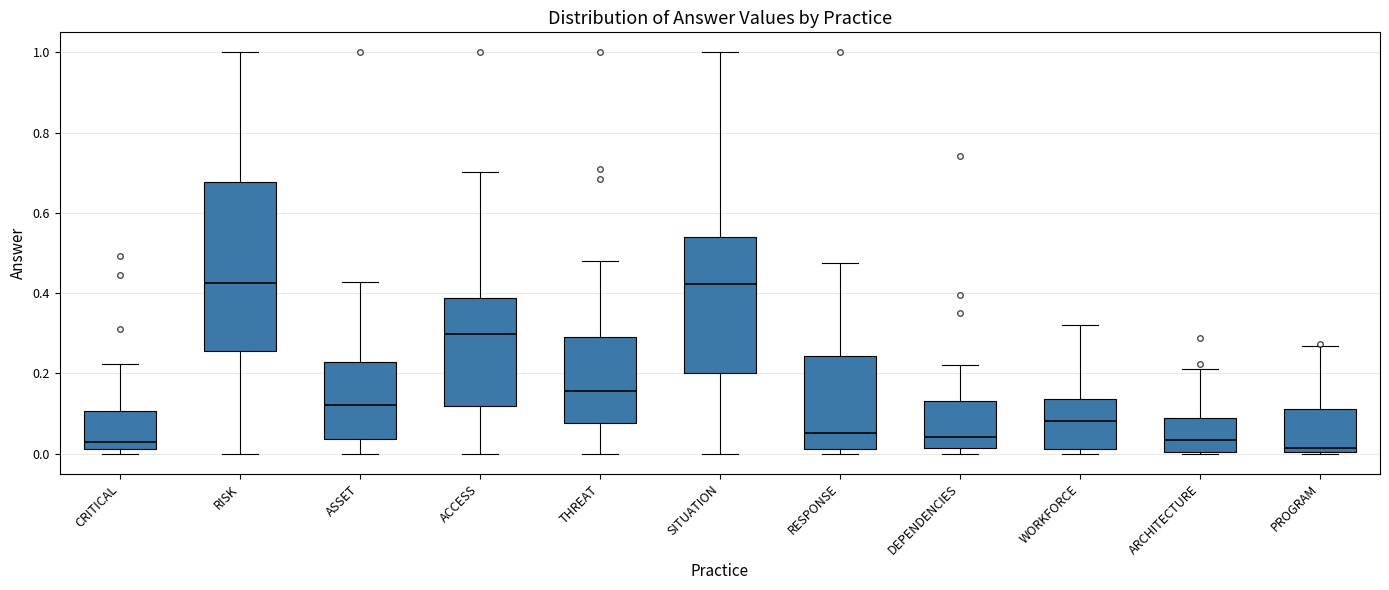

Reading left to right, transcribe this box plot: for each box, give where its median line is, the range the box spans, and where its two whiskers end, as read against the y-axis. The values are not printed on the chart, so give them approximately, as read against the axis.

CRITICAL: median 0.02 (just above the box's lower edge), box 0.02 to 0.10, whiskers 0.00 to 0.22
RISK: median 0.42, box 0.26 to 0.68, whiskers 0.00 to 1.00
ASSET: median 0.12, box 0.04 to 0.22, whiskers 0.00 to 0.42
ACCESS: median 0.30, box 0.12 to 0.38, whiskers 0.00 to 0.70
THREAT: median 0.16, box 0.08 to 0.30, whiskers 0.00 to 0.48
SITUATION: median 0.42, box 0.20 to 0.54, whiskers 0.00 to 1.00
RESPONSE: median 0.06, box 0.02 to 0.24, whiskers 0.00 to 0.48
DEPENDENCIES: median 0.04, box 0.02 to 0.14, whiskers 0.00 to 0.22
WORKFORCE: median 0.08, box 0.02 to 0.14, whiskers 0.00 to 0.32
ARCHITECTURE: median 0.04, box 0.00 to 0.08, whiskers 0.00 to 0.22
PROGRAM: median 0.02, box 0.00 to 0.12, whiskers 0.00 to 0.26